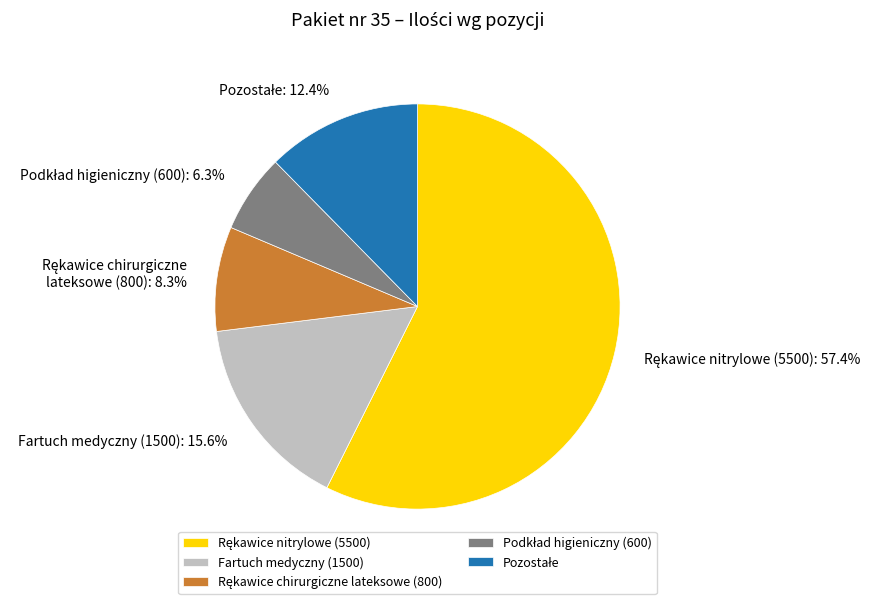

Does Fartuch medyczny (1500) represent more than half of the total?

No